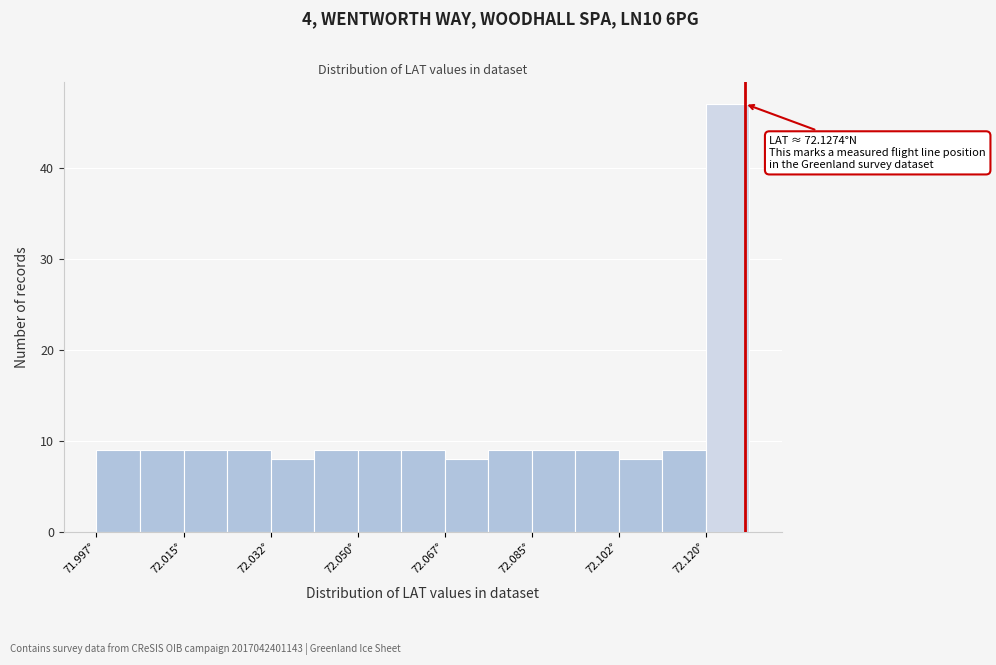

Which range on the x-axis has the tallest bar?

72.120 to 72.128